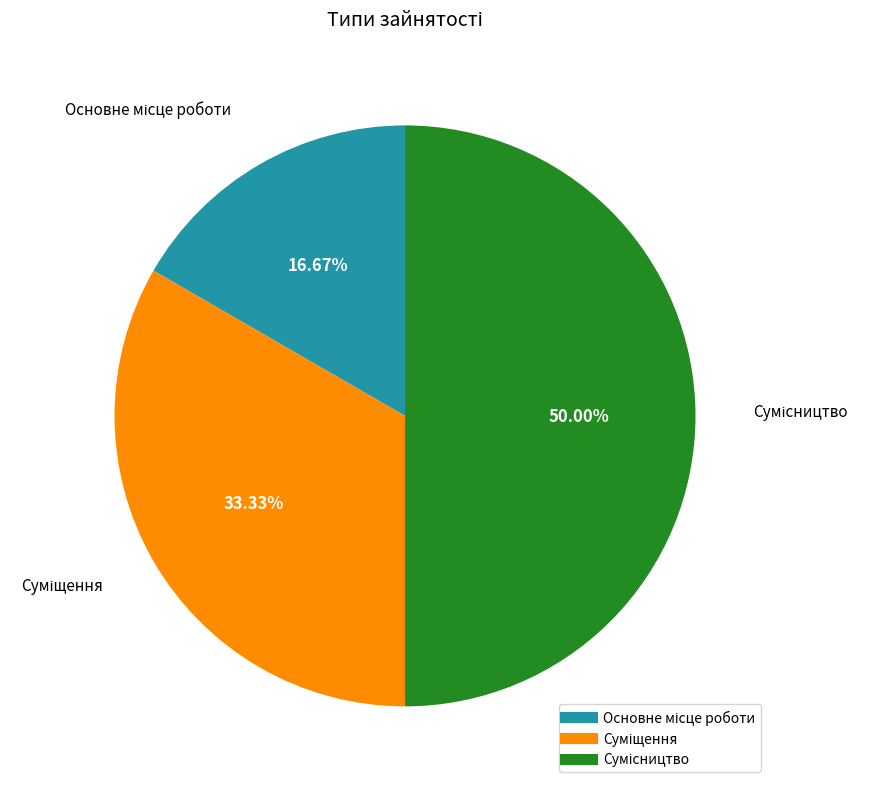

How many segments does this pie chart have?

3